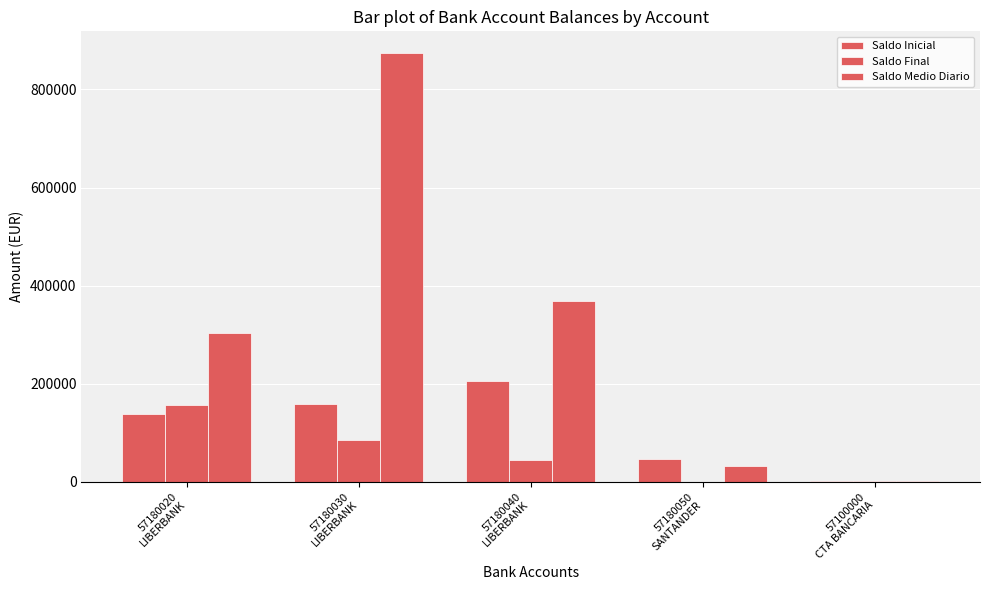

Rank the series by their average value, from lowest to highest.

Saldo Final, Saldo Inicial, Saldo Medio Diario